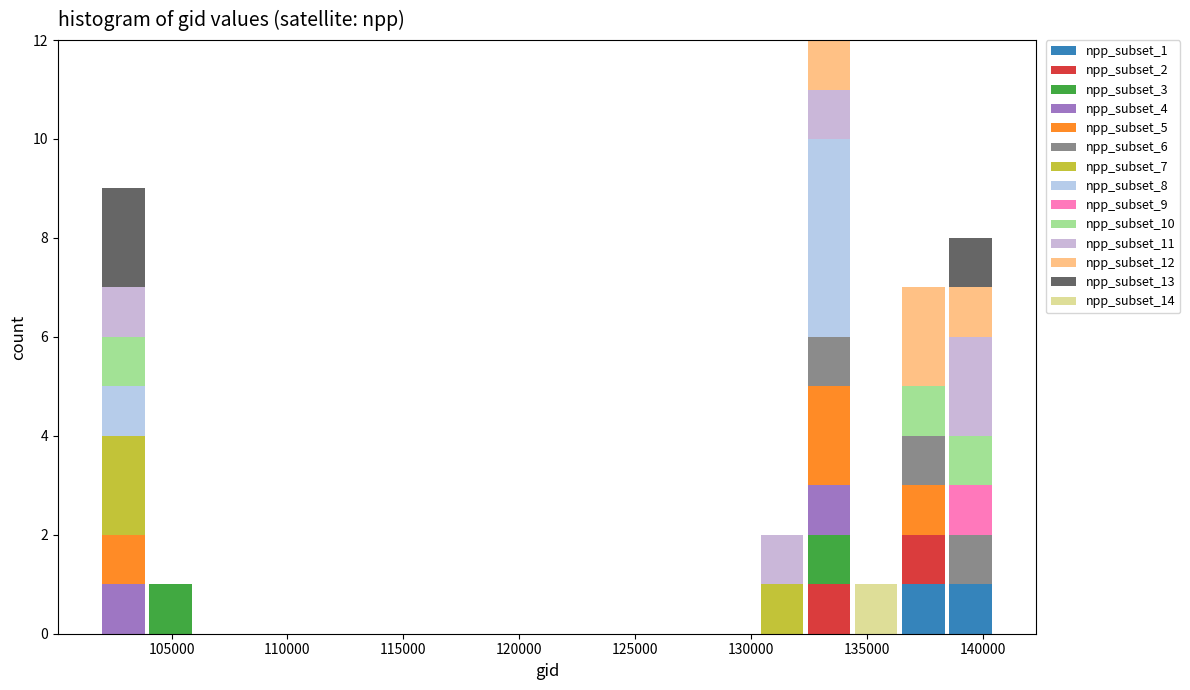

Which range on the x-axis has the tallest stacked bar (by total height)?

132500 to 134500